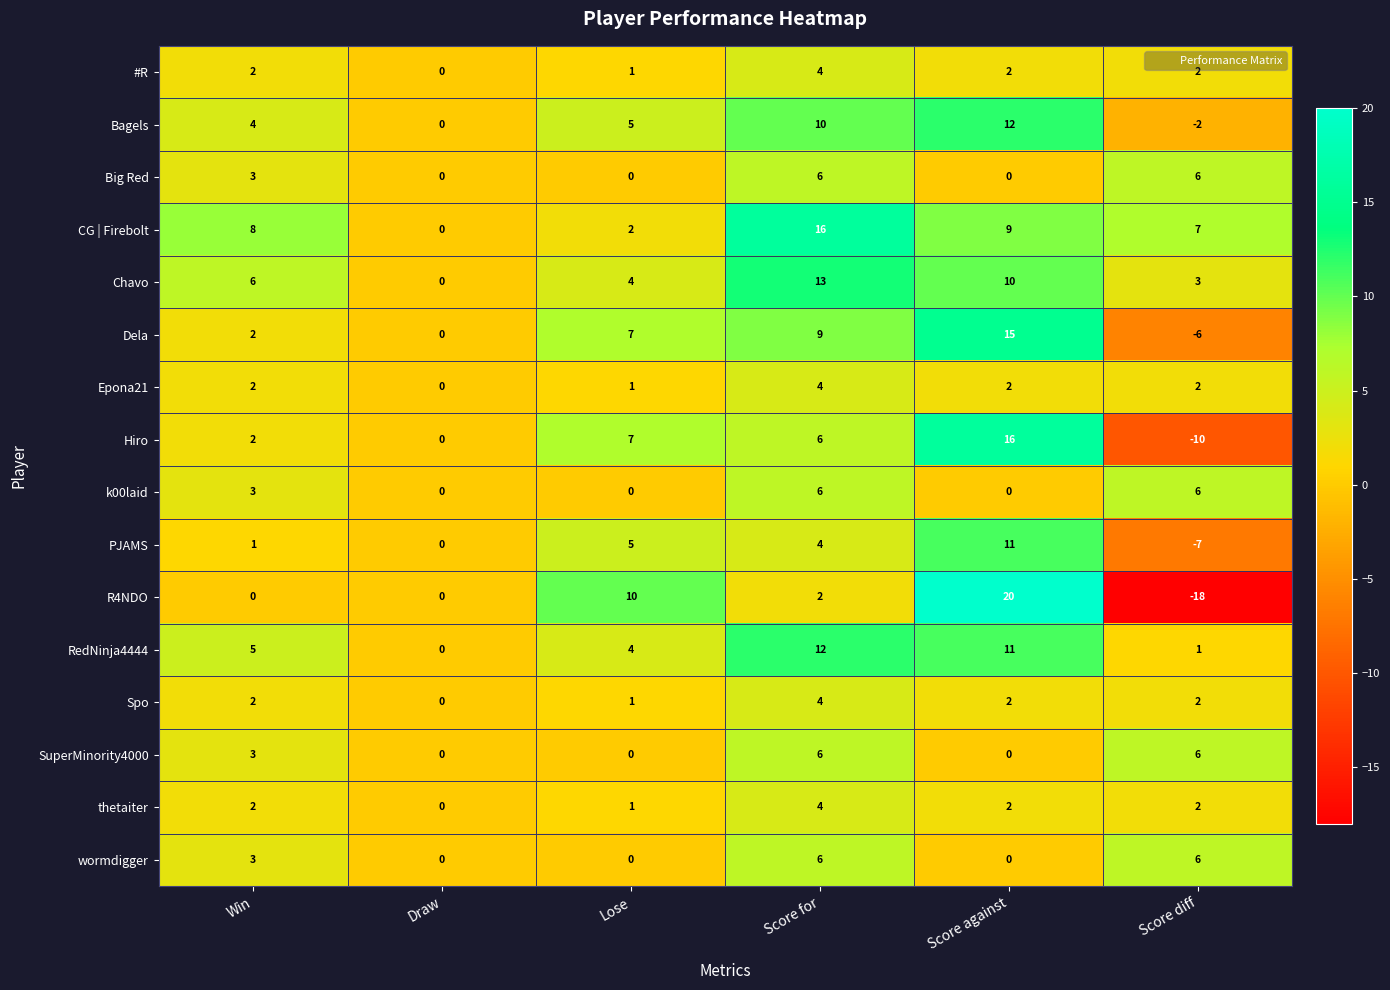

How many positive values does the Big Red series have?

3